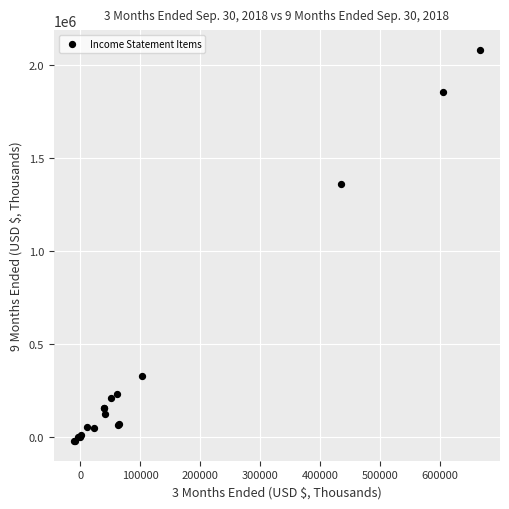

What Y value in the scatter plot is closest to 1027489?

1355445